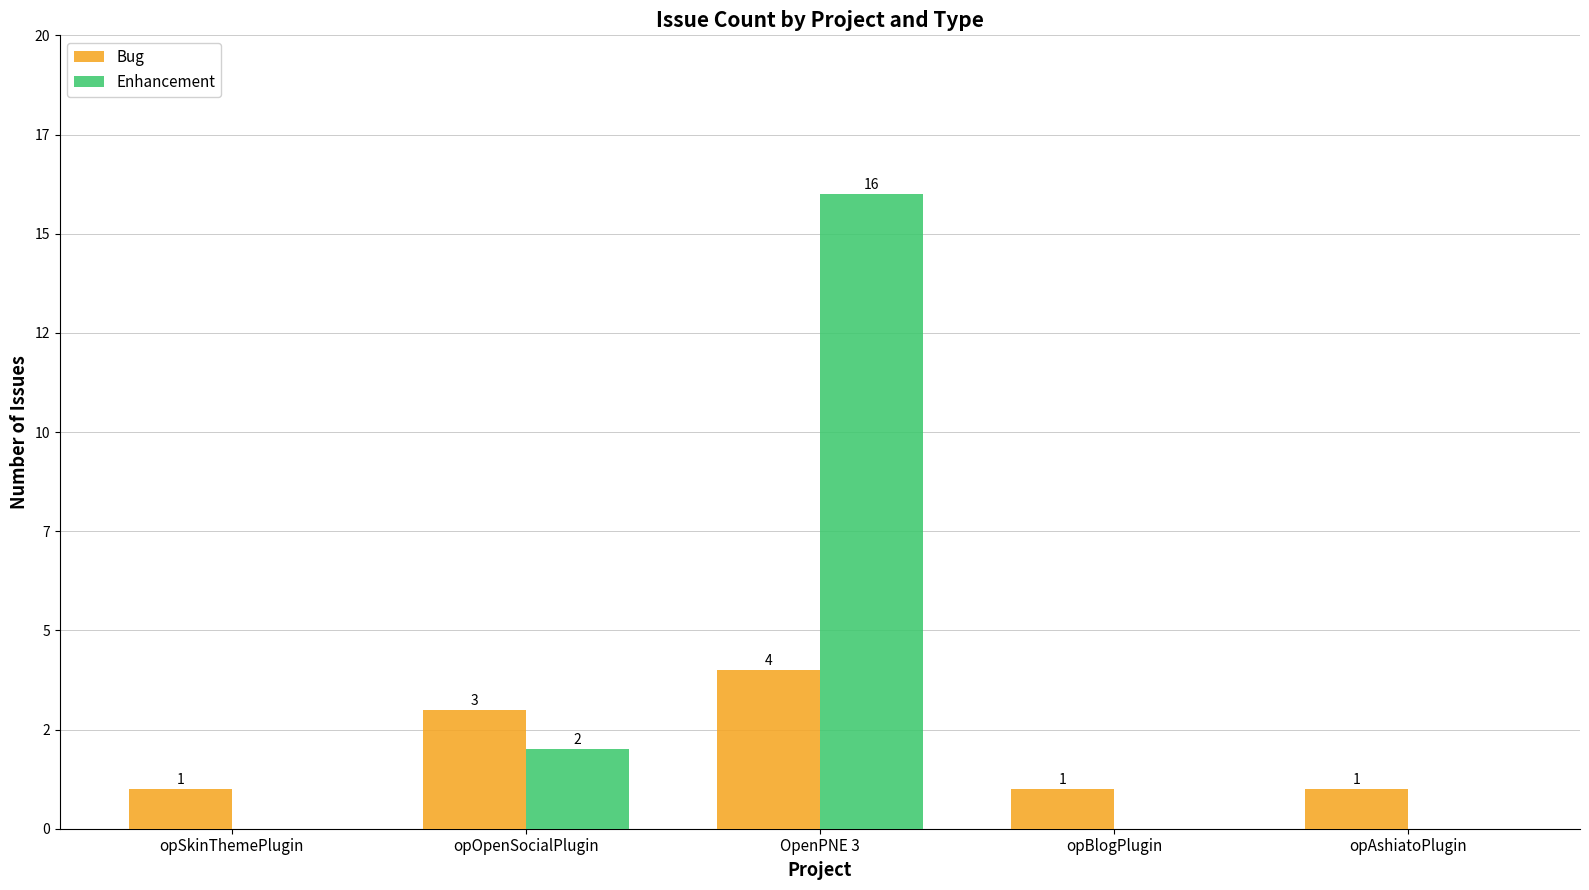

At opAshiatoPlugin, list the series in order from largest to smallest.

Bug, Enhancement